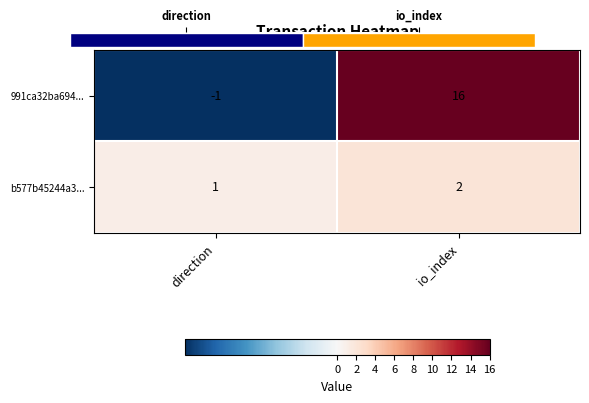

Is it true that b577b45244a3... equals 2 at io_index?

True